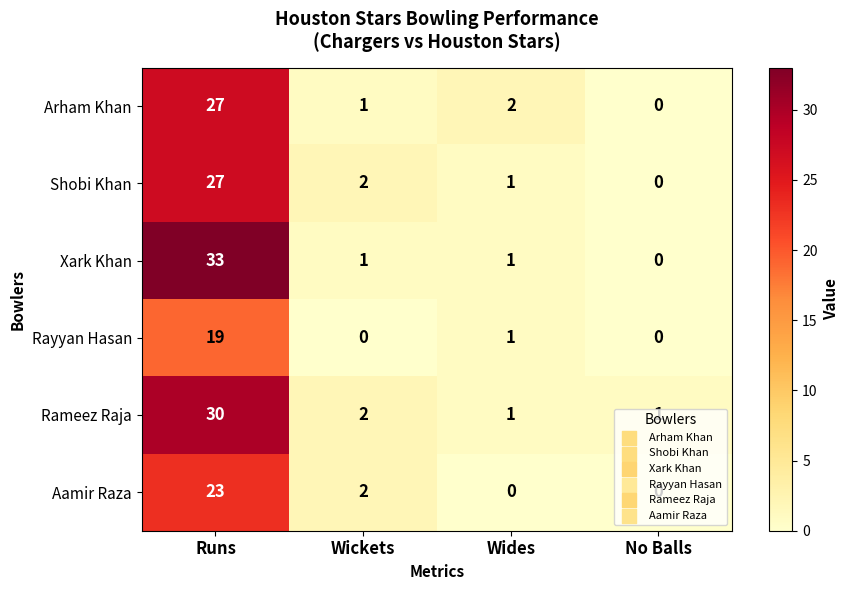

What is the sum of the Rameez Raja values at Wickets and Runs?

32